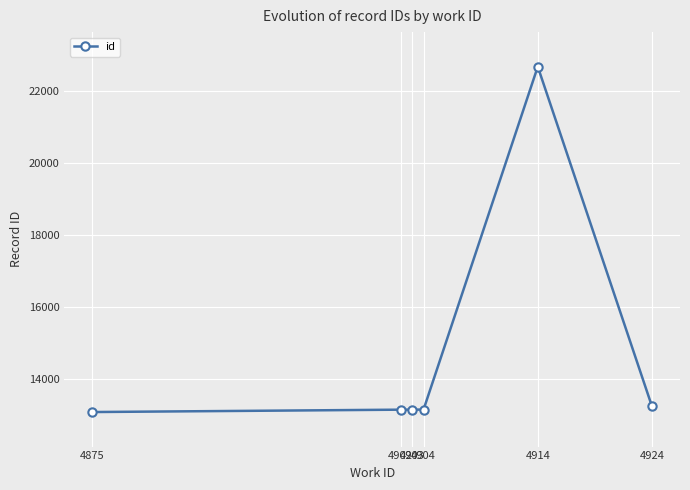

Does the chart display data point markers on the line(s)?

Yes